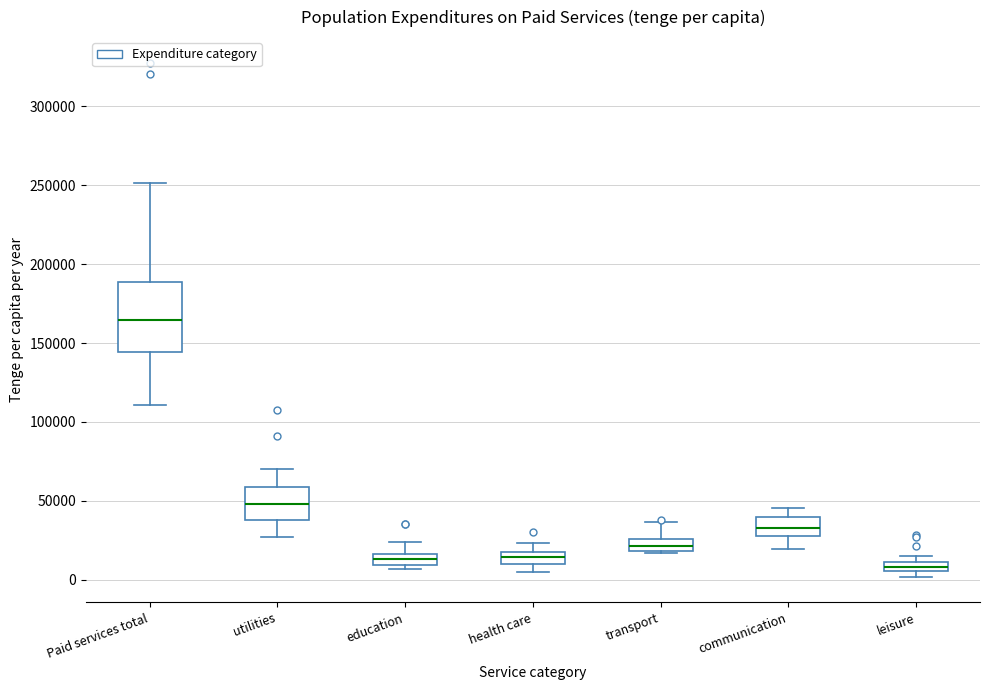

Where does the upper whisker of the box for Paid services total end on the y-axis? The values are not printed on the chart, so give them approximately, as read against the axis.

250000